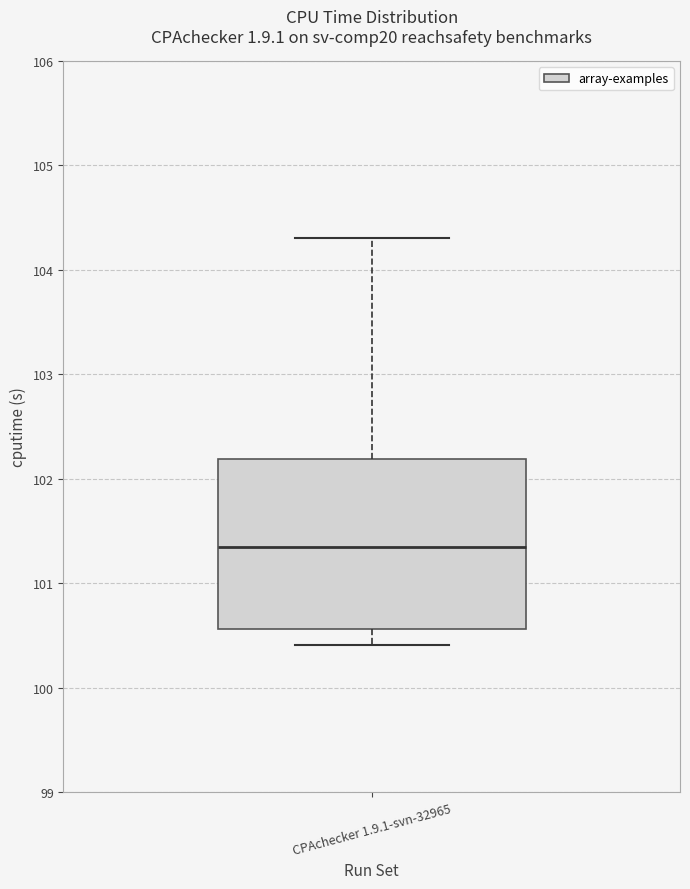

Read this box plot against the y-axis: the position of the median line, the range covered by the box, and the ends of both whiskers. The values are not printed on the chart, so give them approximately, as read against the axis.

median 101.3, box 100.6 to 102.2, whiskers 100.4 to 104.3